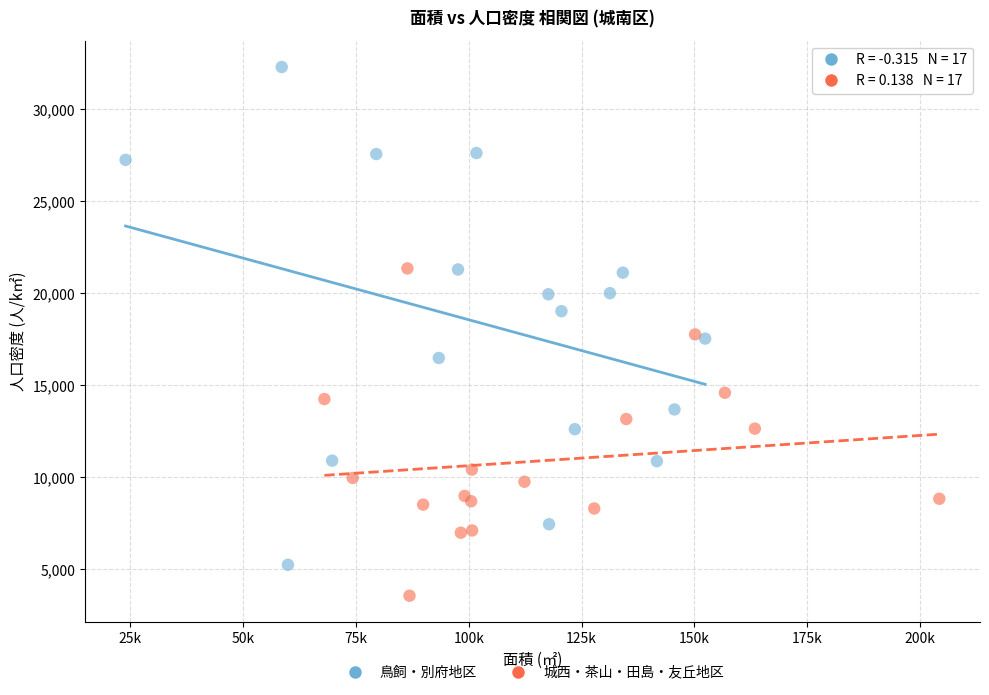

Which series contains the highest Y value?

鳥飼・別府地区